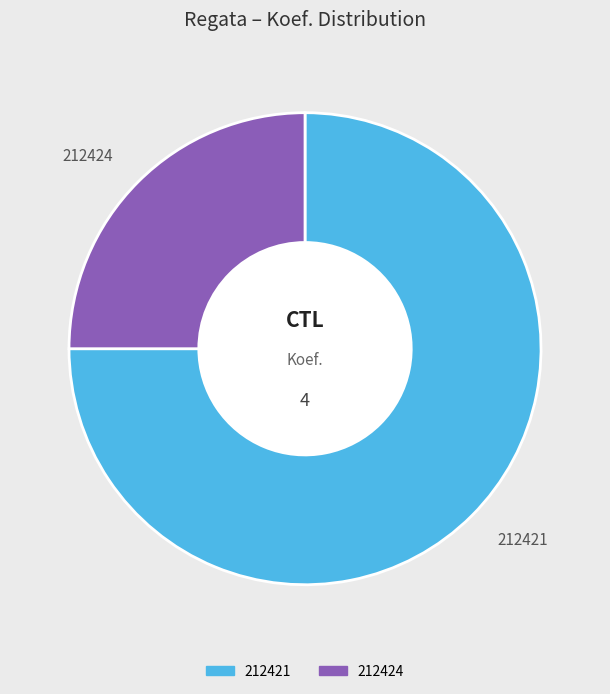

Which category has the biggest portion of the pie?

212421